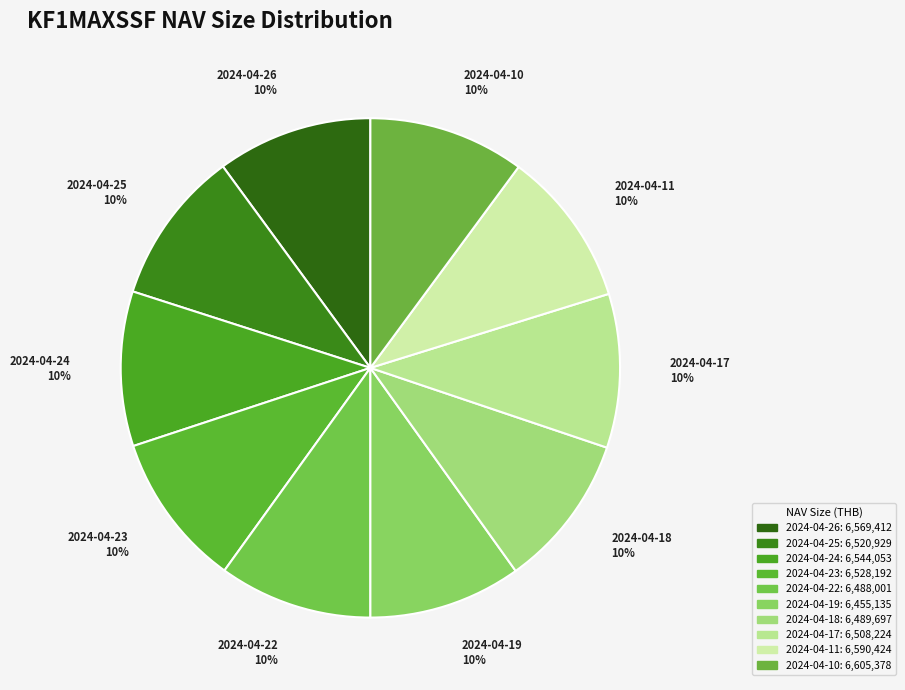

To the nearest percent, what is the combined percentage of 2024-04-10 and 2024-04-25?

20%